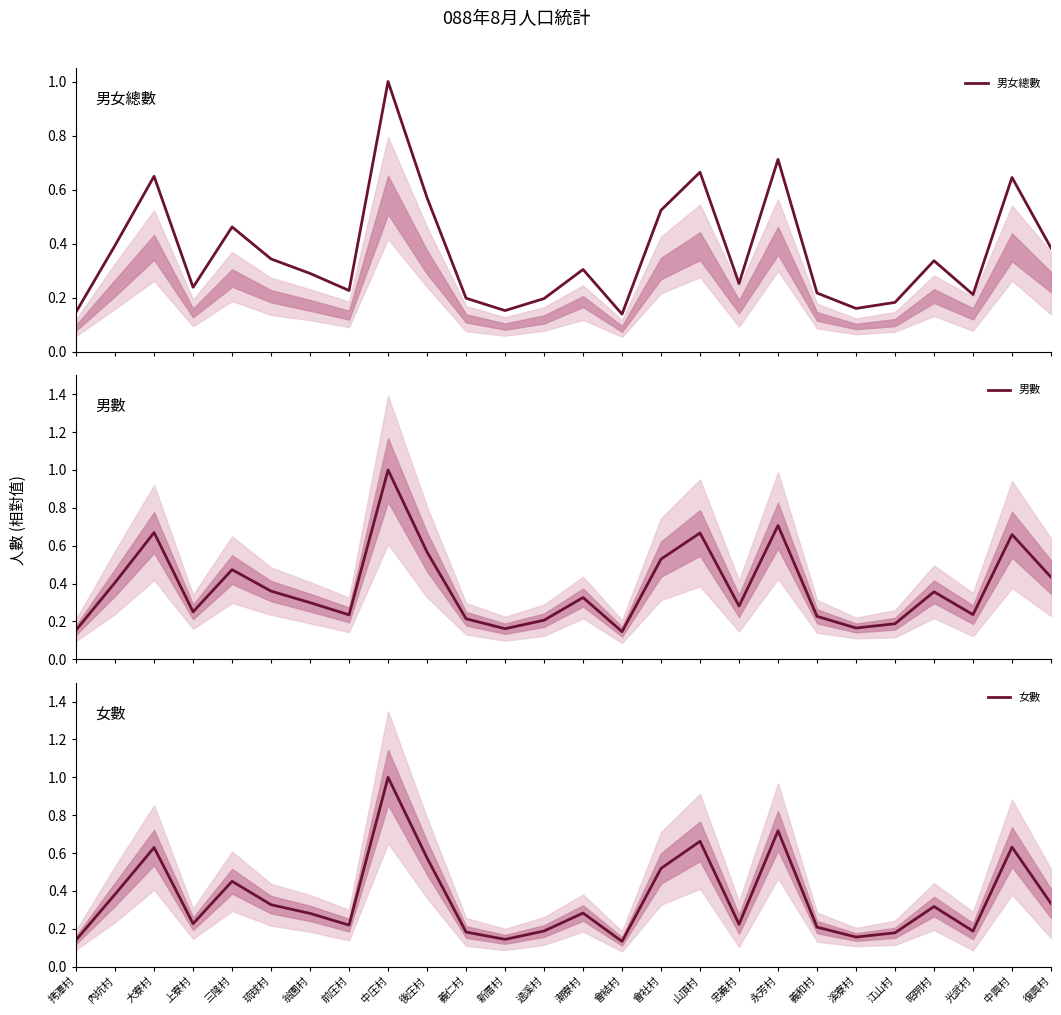

What is the difference between the maximum and second lowest values in the 男女總數 series?

0.9